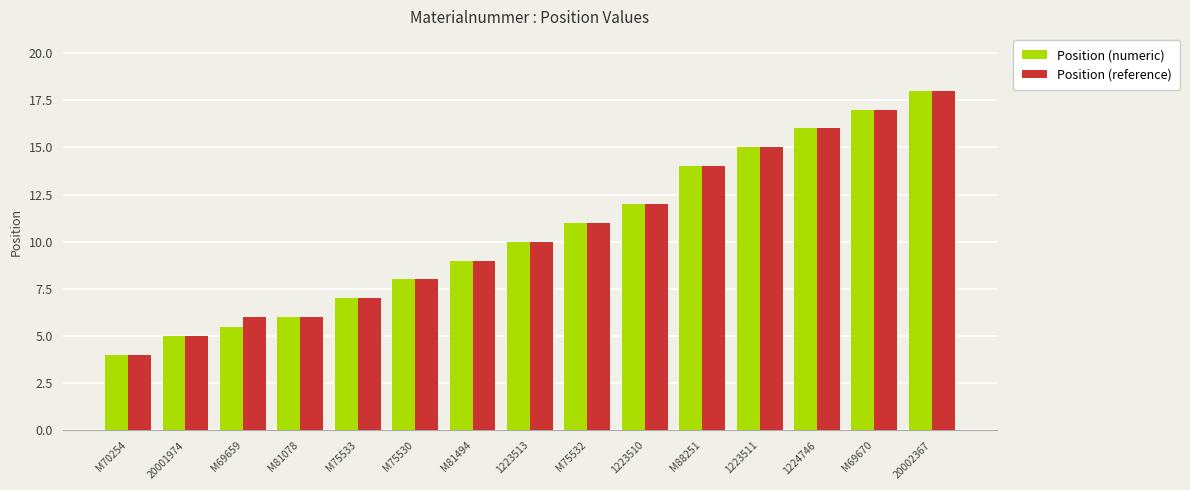

What is the total value across all series at M75532?

22.0